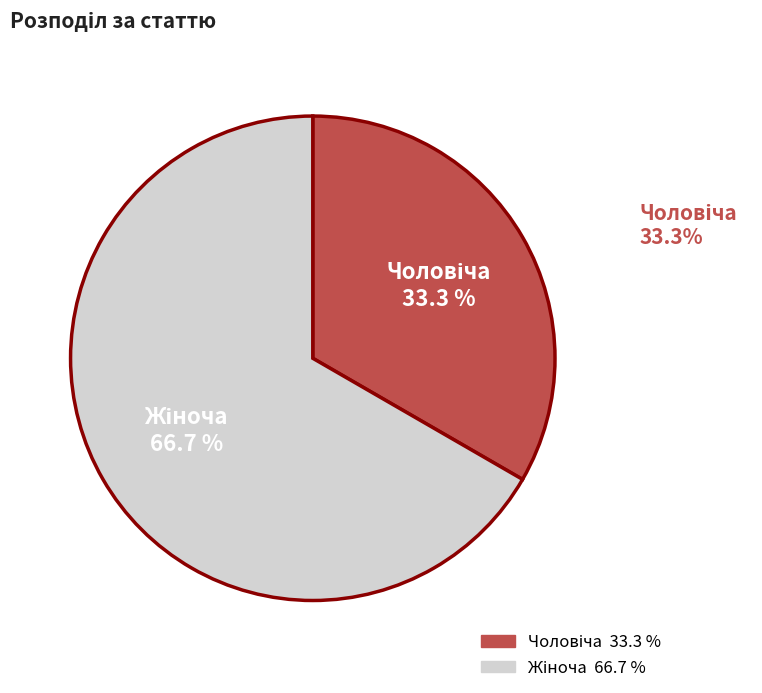

Is there any slice that represents more than half of the pie?

Yes